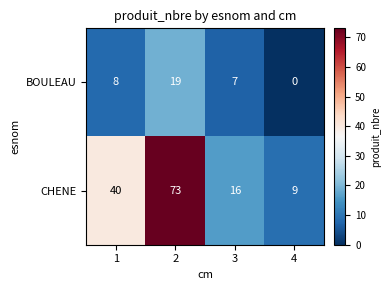

Rank the series by their average value, from lowest to highest.

BOULEAU, CHENE